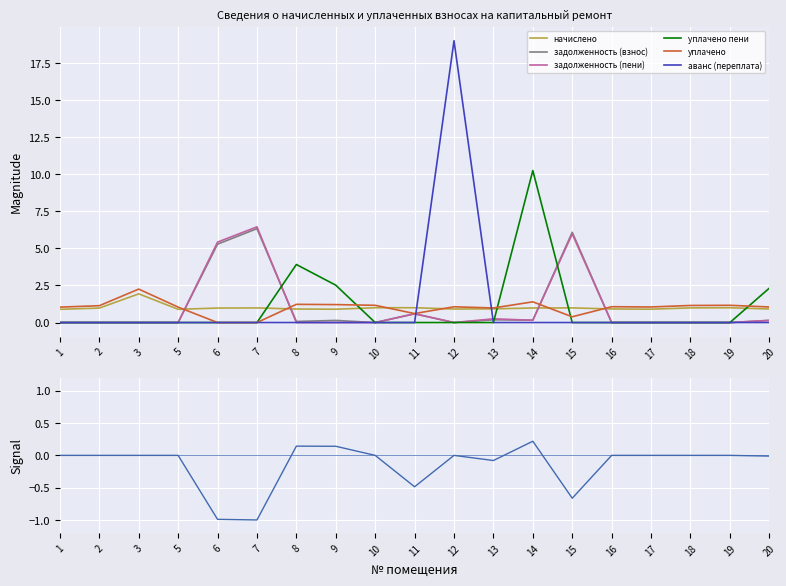

Between which two adjacent categories do уплачено and начислено first intersect?

5 and 6